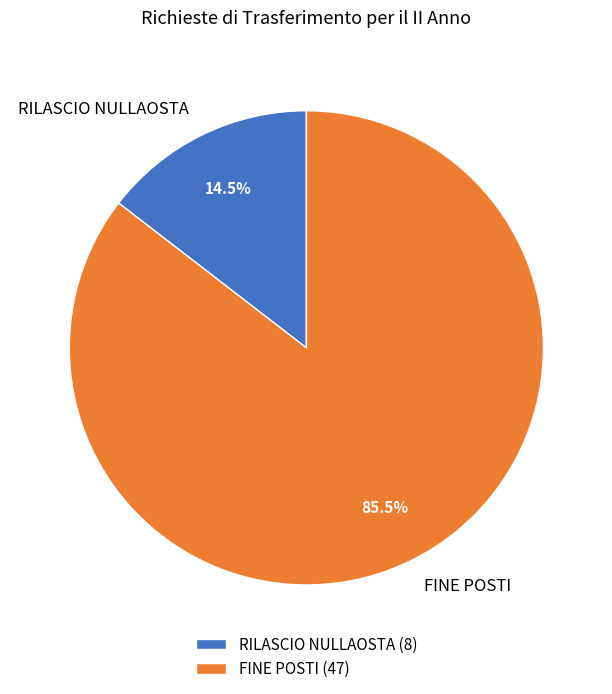

How many slices are in this pie chart?

2